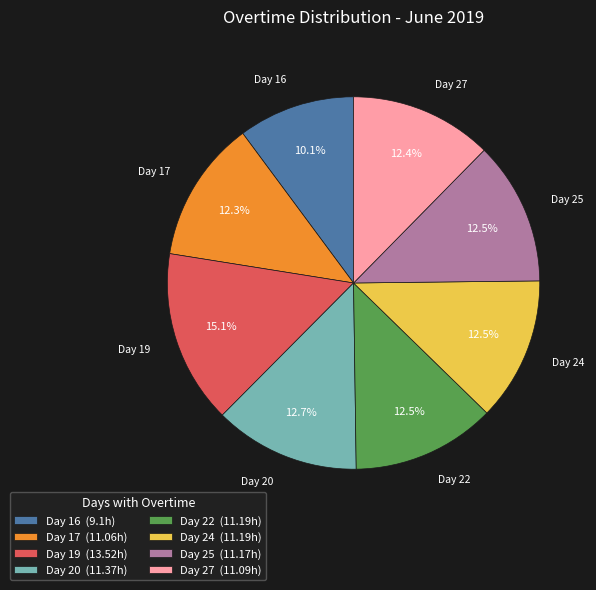

Is it true that Day 27 is 12% of the pie?

True